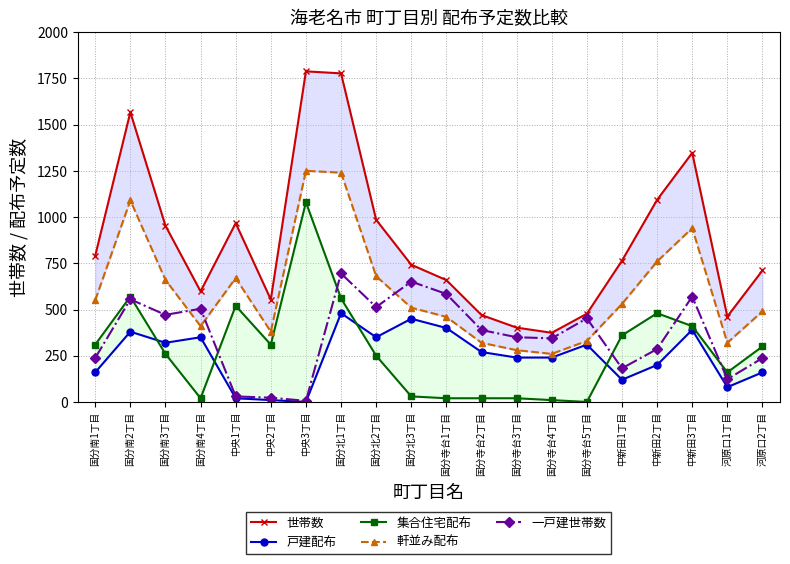

Which category has the lowest value across all series?

中央3丁目